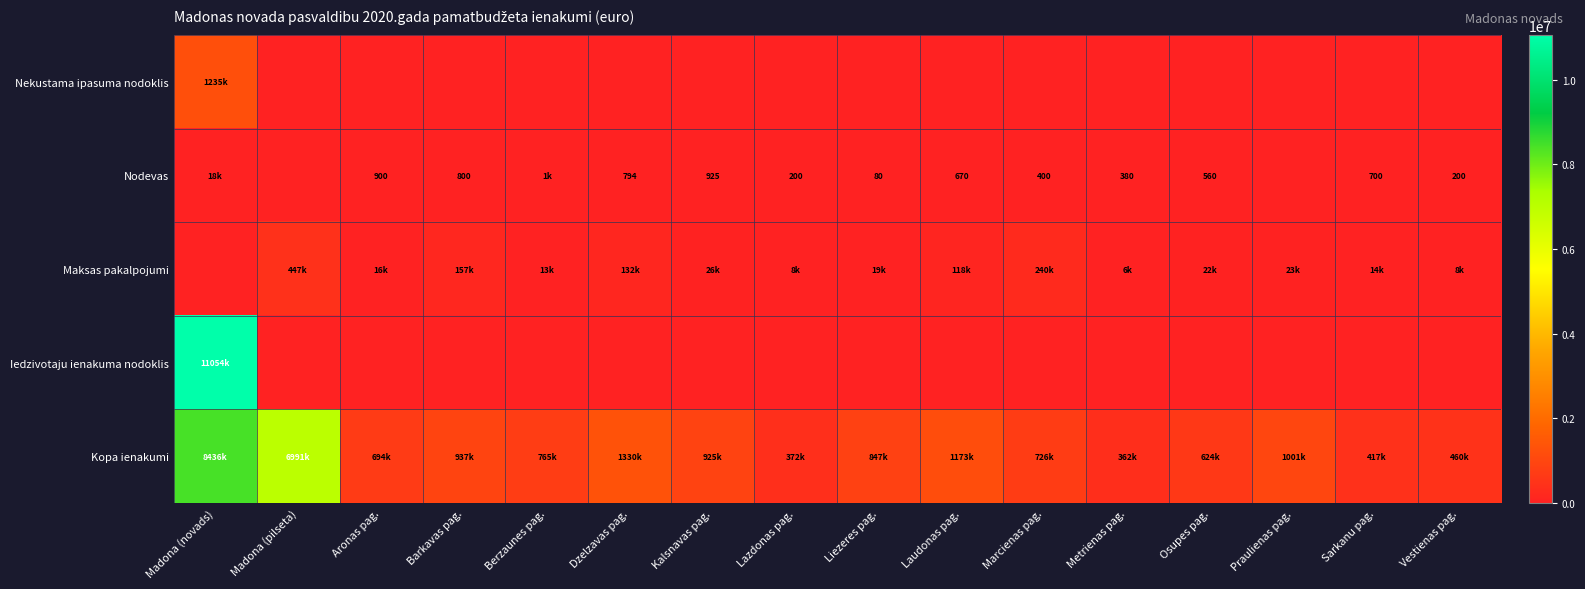

Between Madona (pilseta) and Laudonas pag., which is larger?

Madona (pilseta)